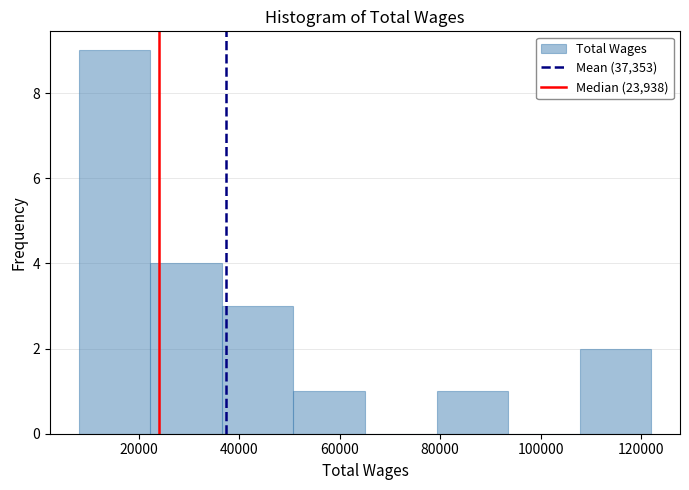

Over which range of the x-axis is the bar tallest?

8000 to 22000